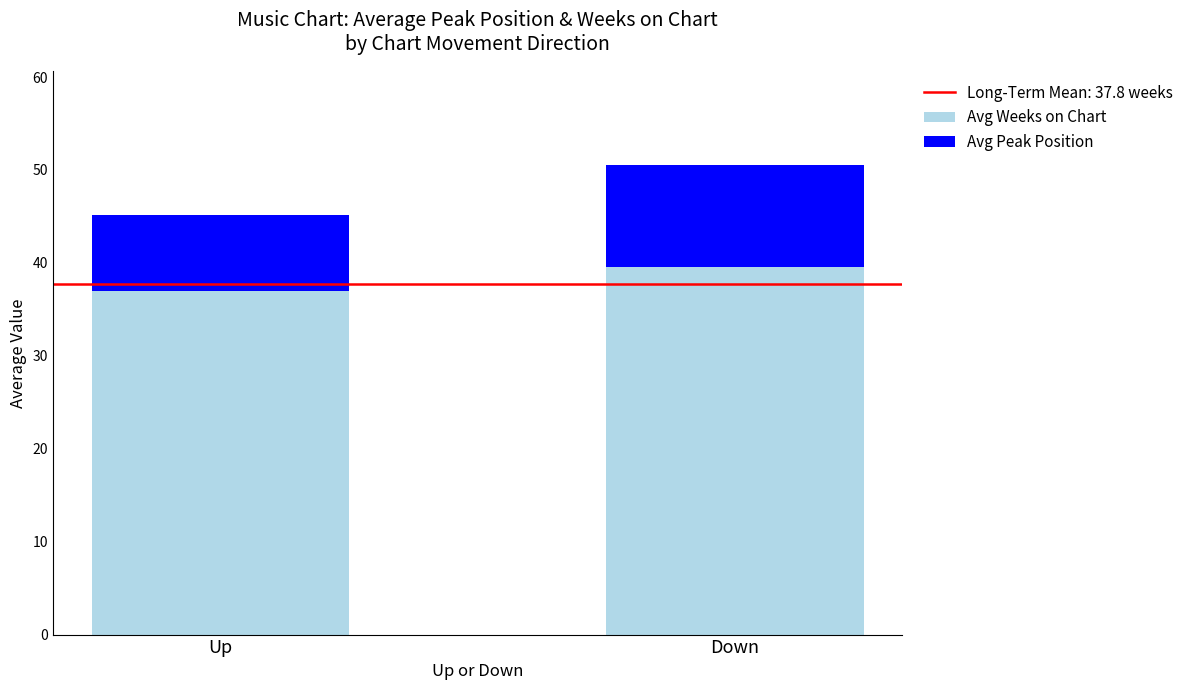

Which category has the lowest value in the Avg Weeks on Chart series?

Up